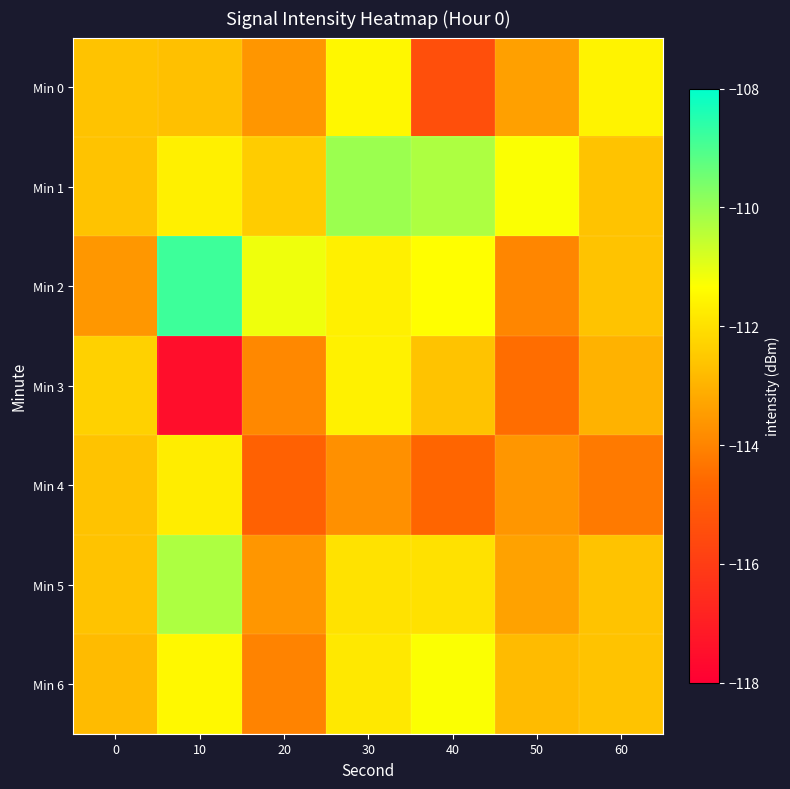

Rank the series by their maximum value, from highest to lowest.

Min 2, Min 1, Min 5, Min 6, Min 0, Min 3, Min 4